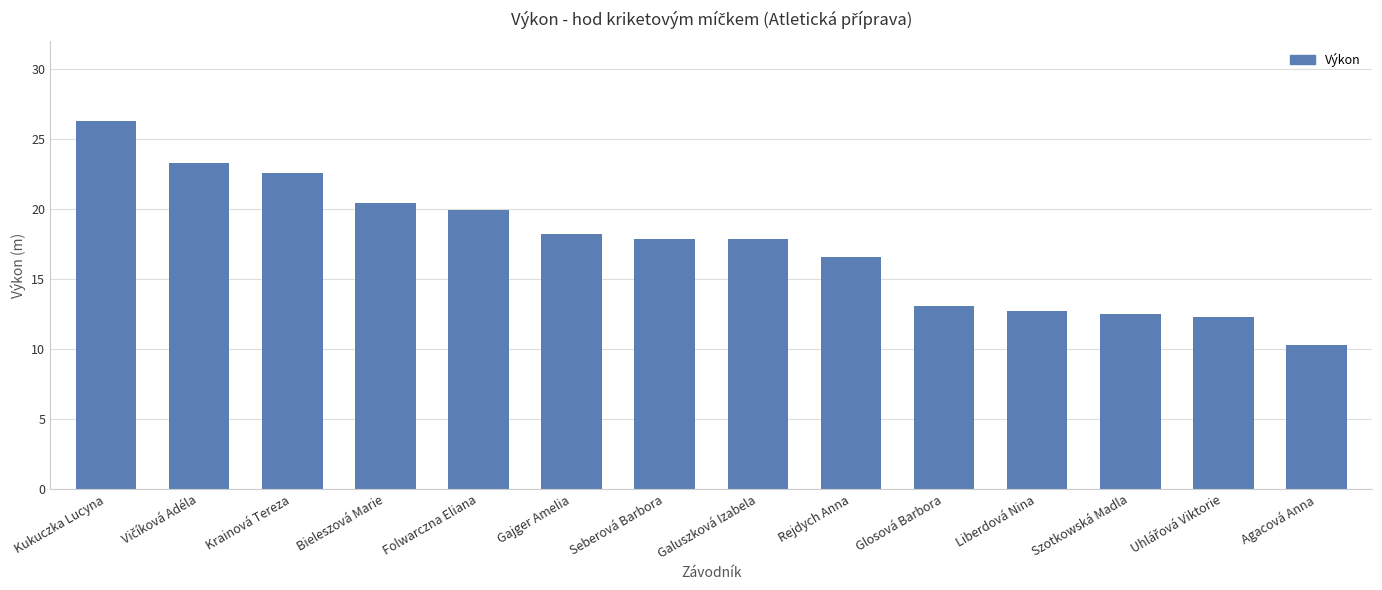

Reading left to right, transcribe all the data shown in this chart.

26.3	23.3	22.6	20.4	20.0	18.3	17.9	17.9	16.6	13.1	12.8	12.5	12.3	10.3